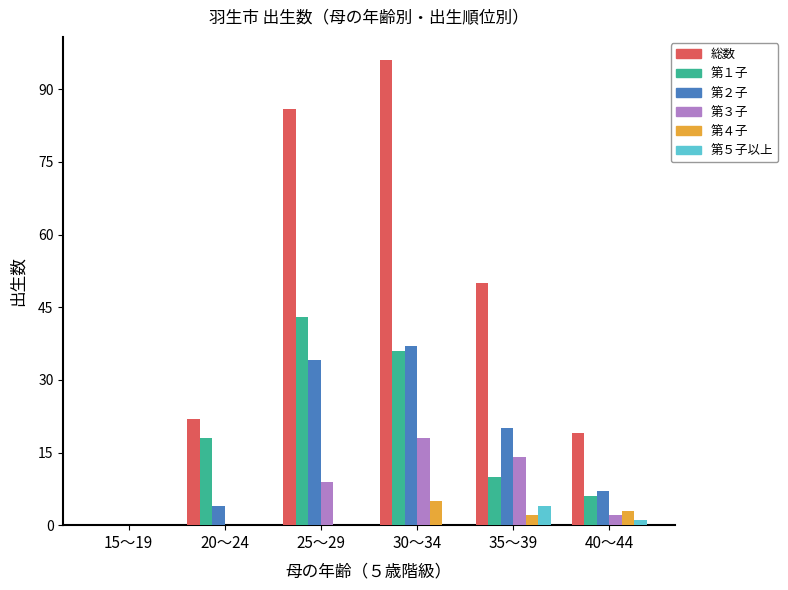

Which series changed the most between 20～24 and 25～29?

総数